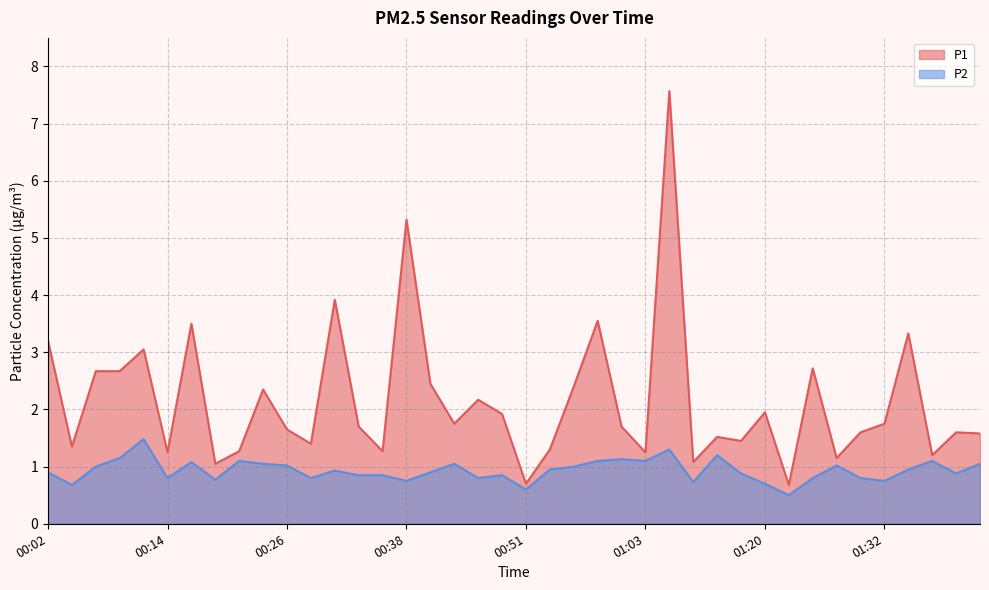

What is the label of the 13th point from the left?

00:31